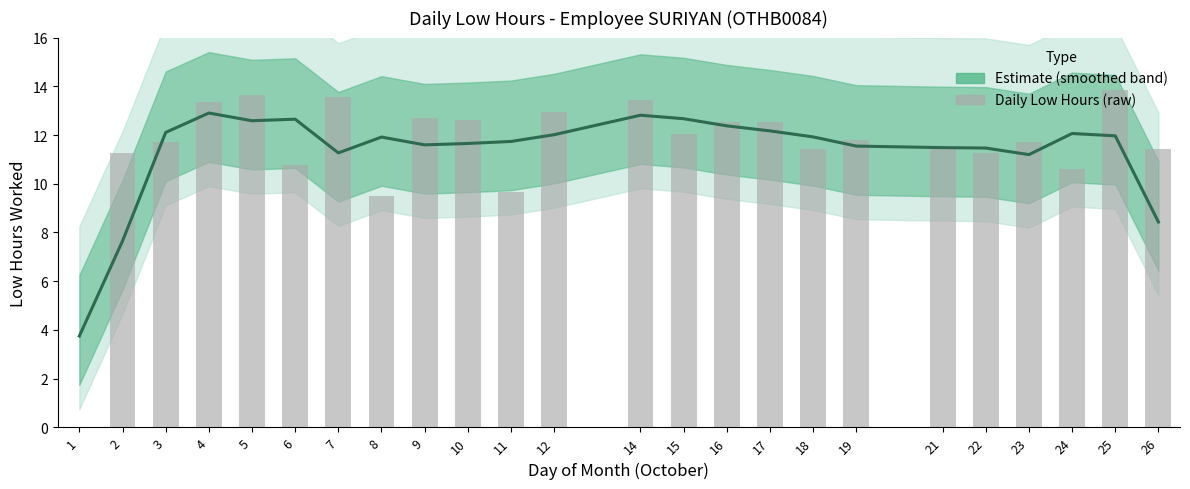

The Estimate series shows 5.3 at 17. True or false?

False